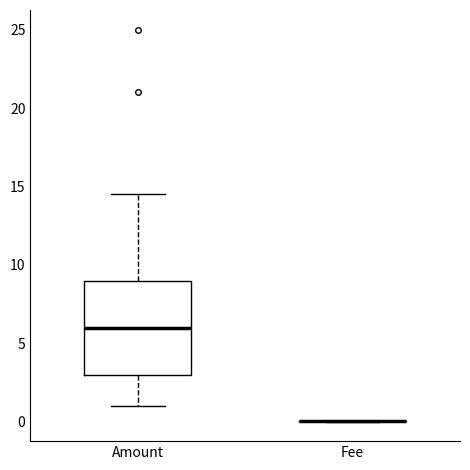

Reading left to right, transcribe this box plot: for each box, give where its median line is, the range the box spans, and where its two whiskers end, as read against the y-axis. The values are not printed on the chart, so give them approximately, as read against the axis.

Amount: median 6.0, box 3.0 to 9.0, whiskers 1.0 to 14.5
Fee: box collapsed to a line at 0.0, whiskers 0.0 to 0.0